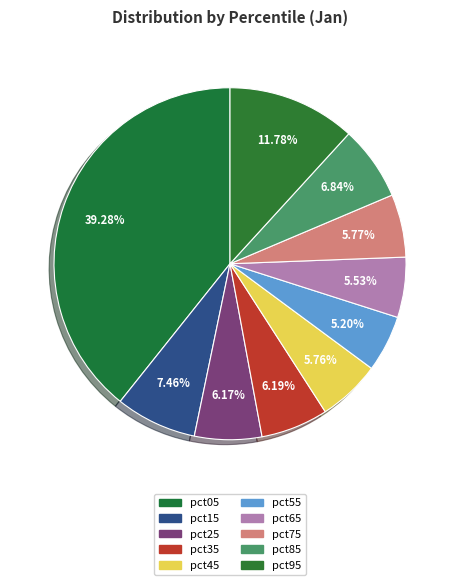

To the nearest percent, what is the difference between the largest and smallest slice percentages?

34%